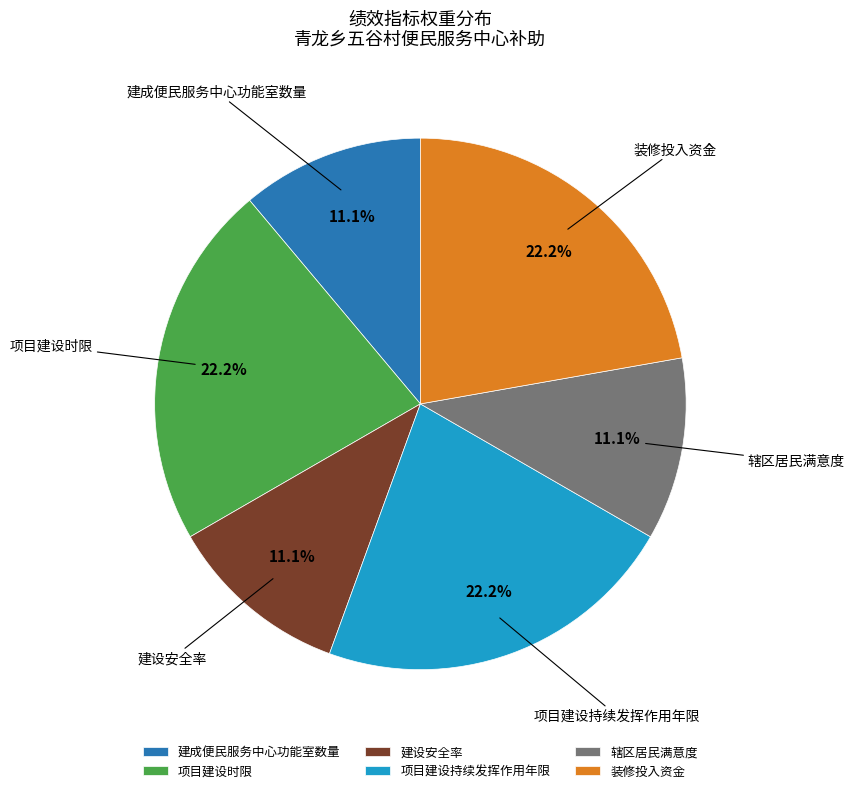

Does 建设安全率 account for over 50% of the chart?

No